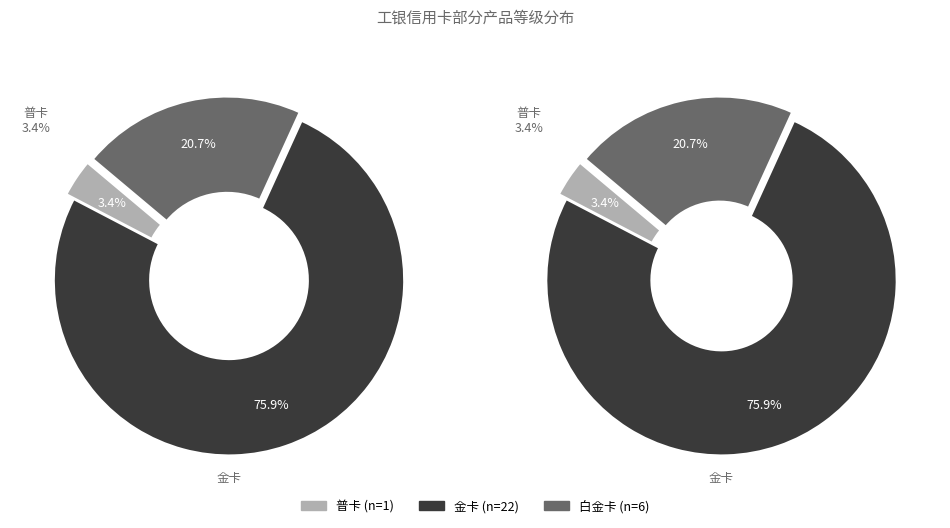

How many slices are in this pie chart?

3